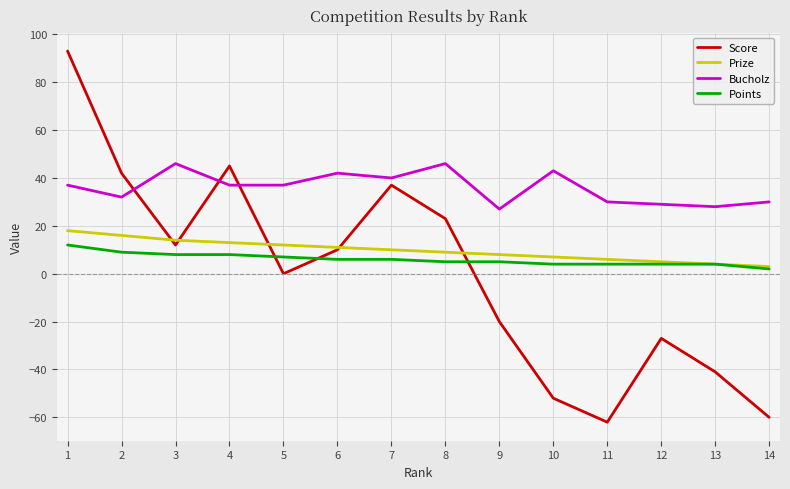

How many lines are shown in the chart?

4